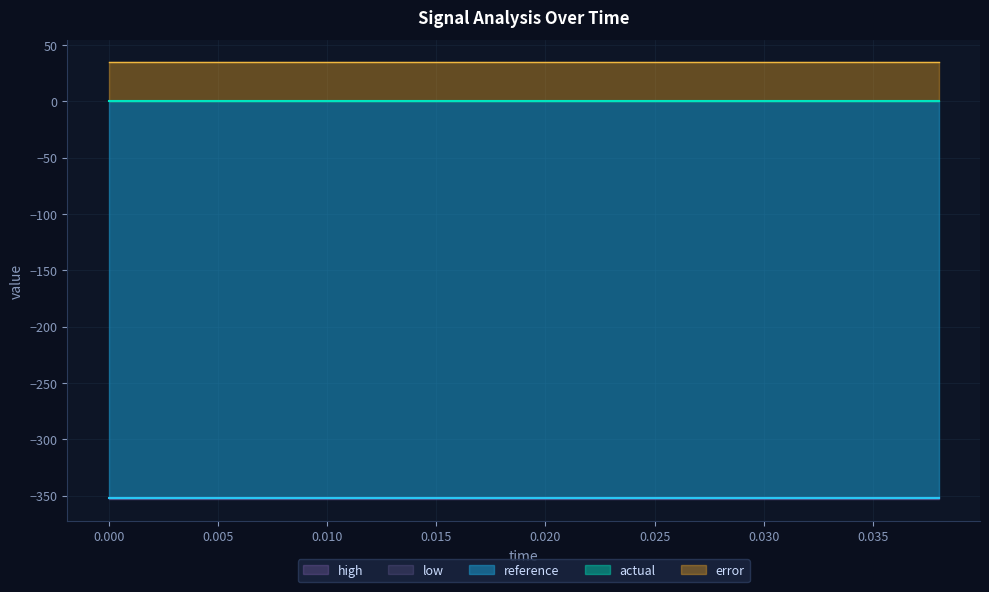

What are all the series names shown in the legend?

reference, actual, high, low, error